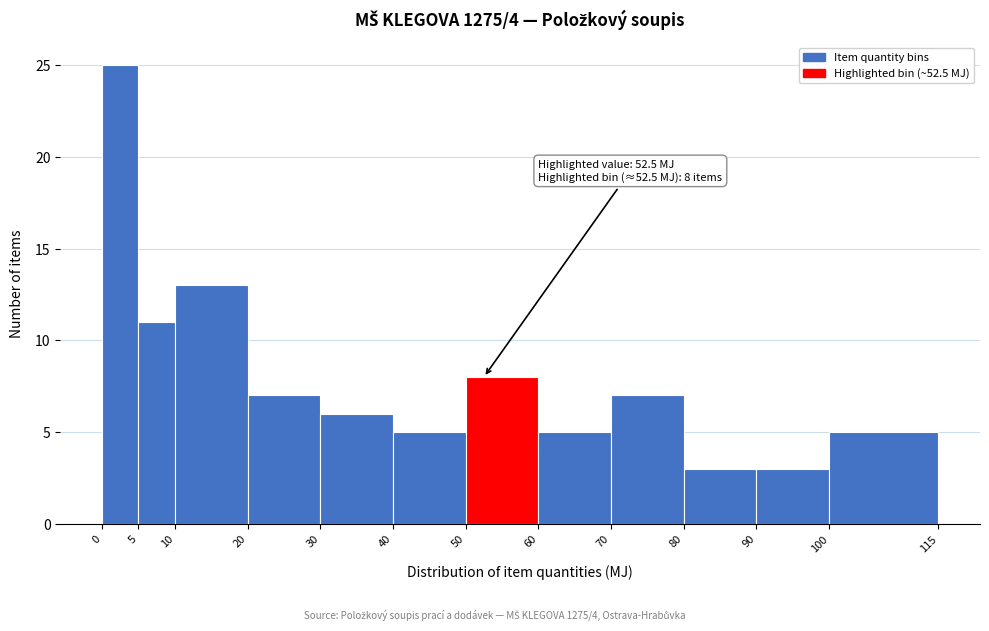

Over which range of the x-axis is the bar tallest?

0 to 5